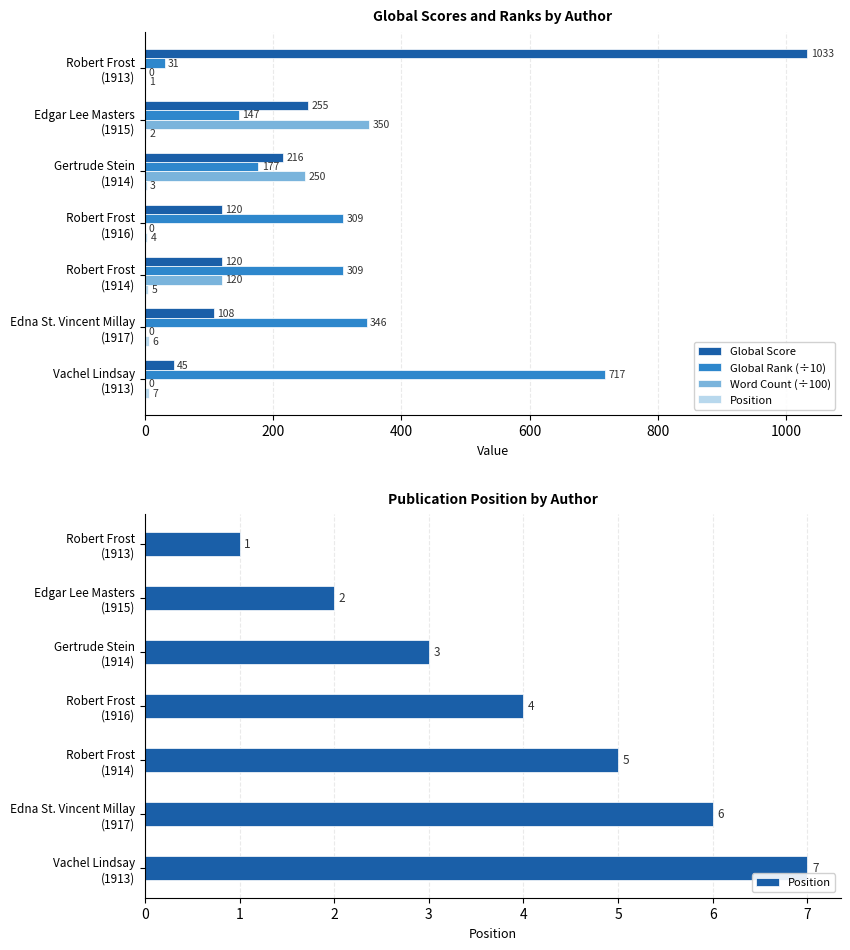

At how many categories does at least one series exceed 912?

1